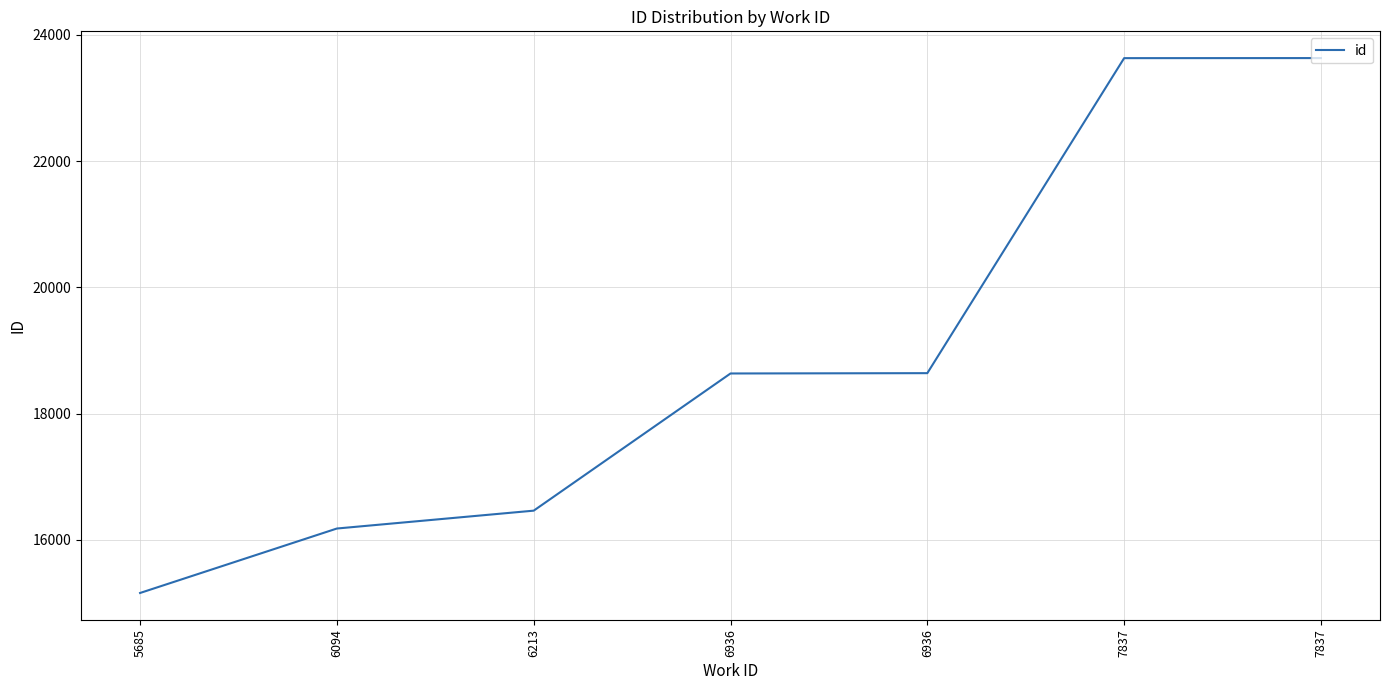

True or false: the data has more than 1 interior local peaks.

False